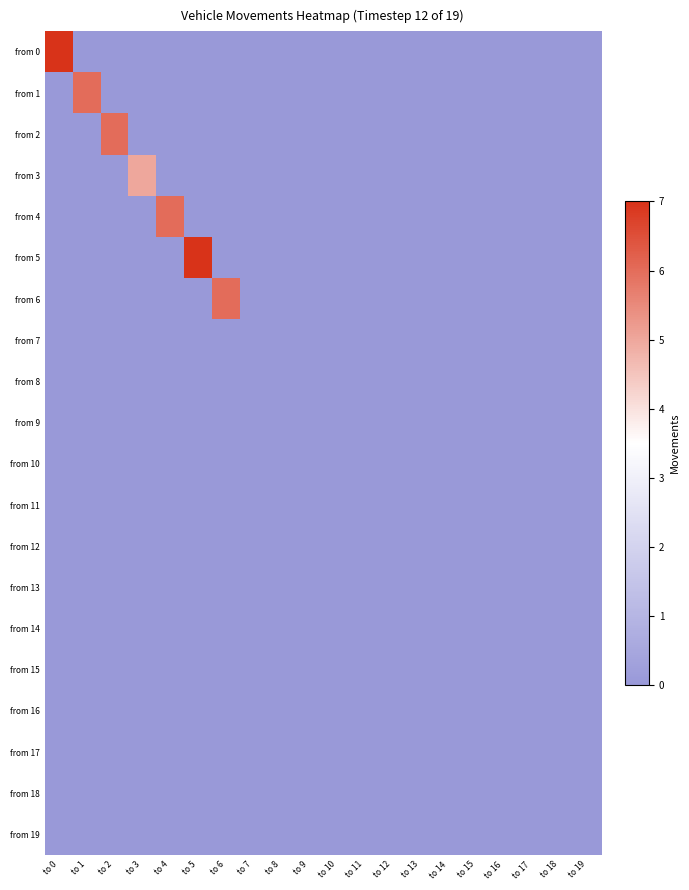

List the series in order of their peak value, highest first.

from 0, from 5, from 1, from 2, from 4, from 6, from 3, from 7, from 8, from 9, from 10, from 11, from 12, from 13, from 14, from 15, from 16, from 17, from 18, from 19